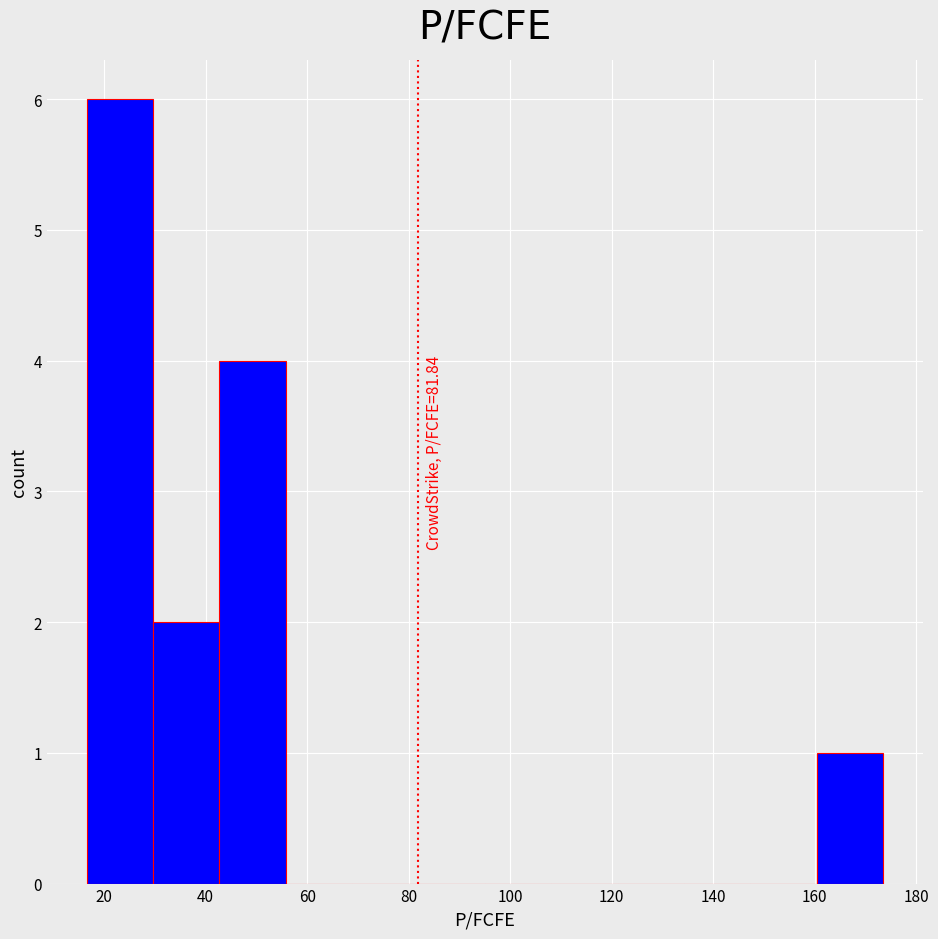

Which range on the x-axis has the tallest bar?

16 to 30